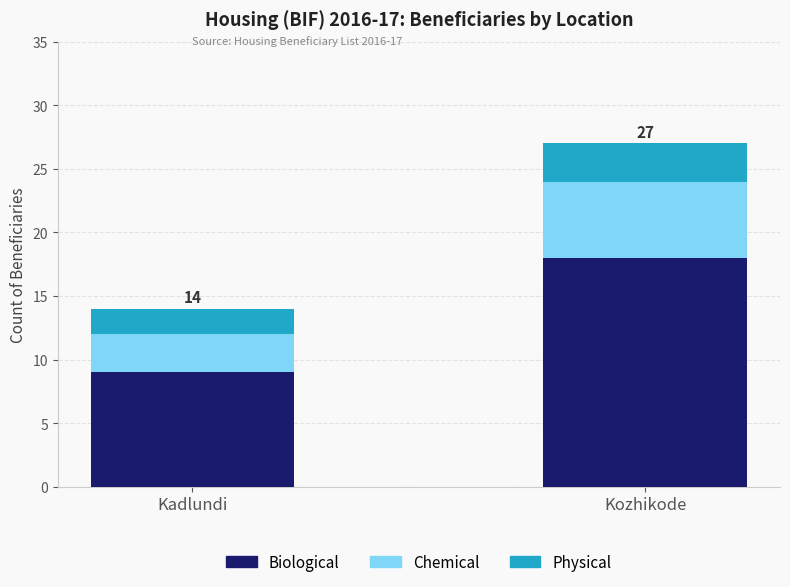

Are the bars horizontal?

No